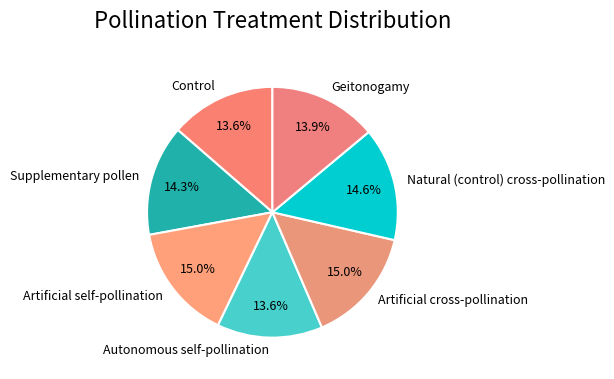

True or false: Natural (control) cross-pollination accounts for 15% of the total.

True